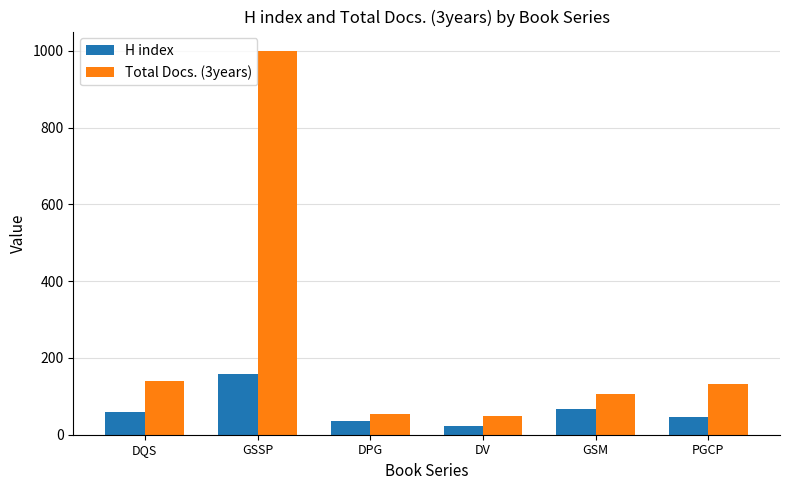

At DV, list the series in order from smallest to largest.

H index, Total Docs. (3years)